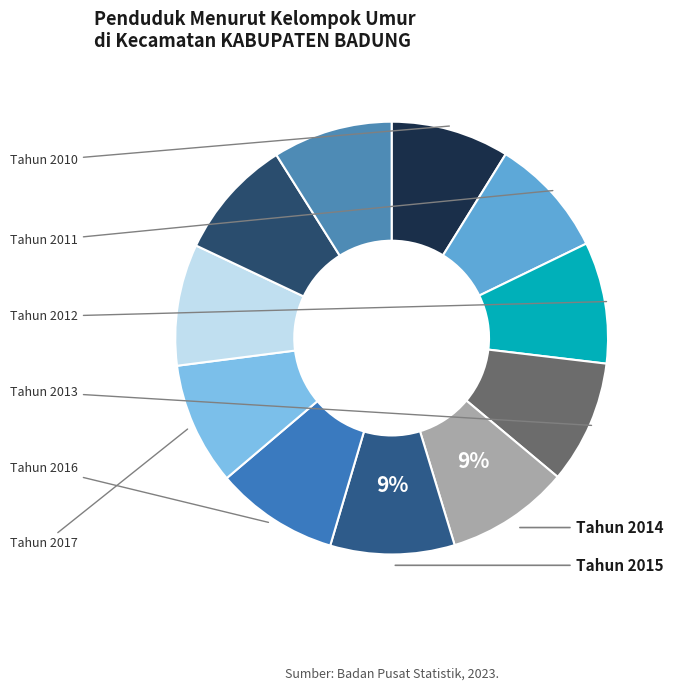

How many segments does this pie chart have?

11